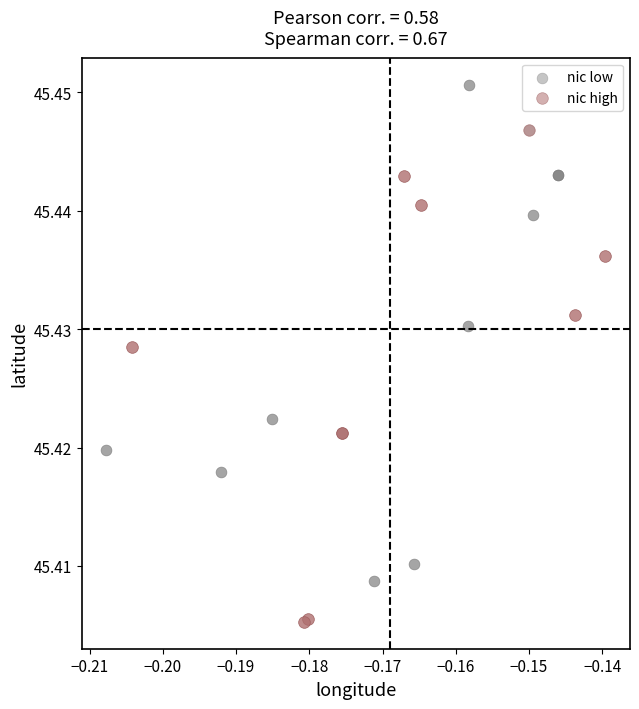

Which series contains the lowest Y value?

nic high